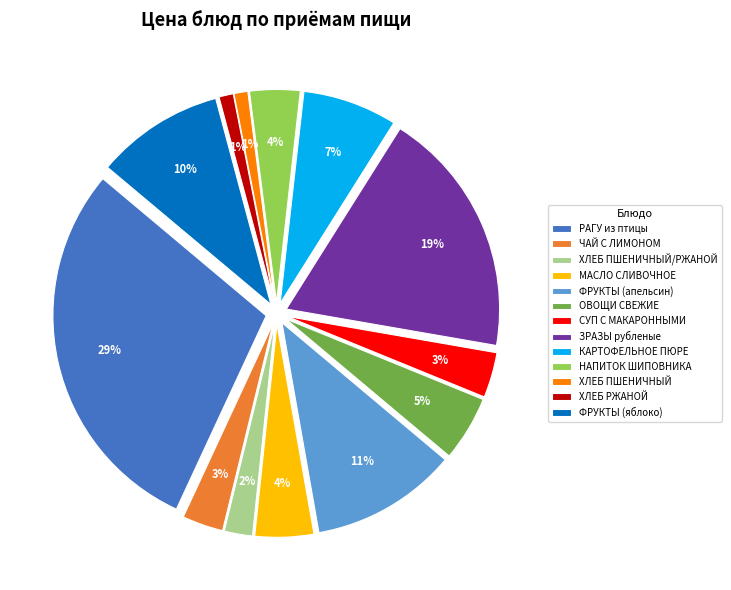

Combined, what portion of the pie is СУП С МАКАРОННЫМИ and ХЛЕБ РЖАНОЙ?

4.5%